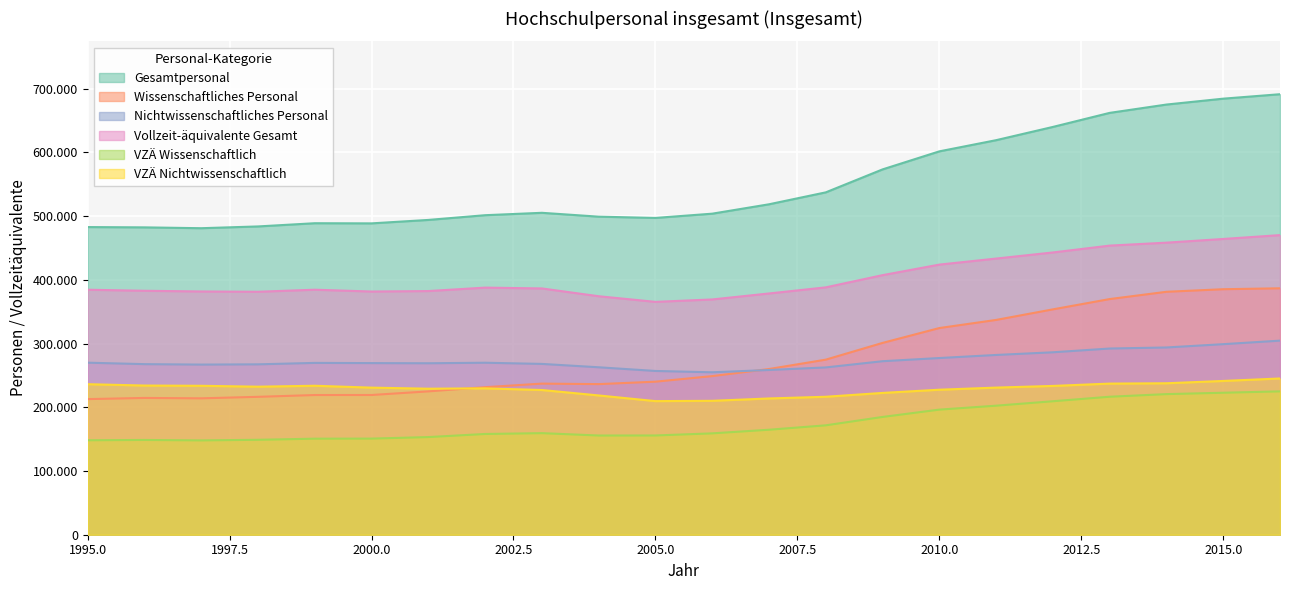

Which series has the largest range (max minus min)?

Gesamtpersonal